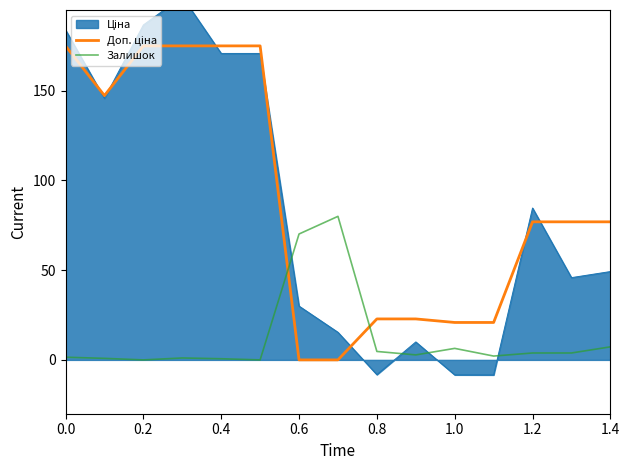

What is the difference between the maximum and minimum values in the Доп. ціна series?

175.0